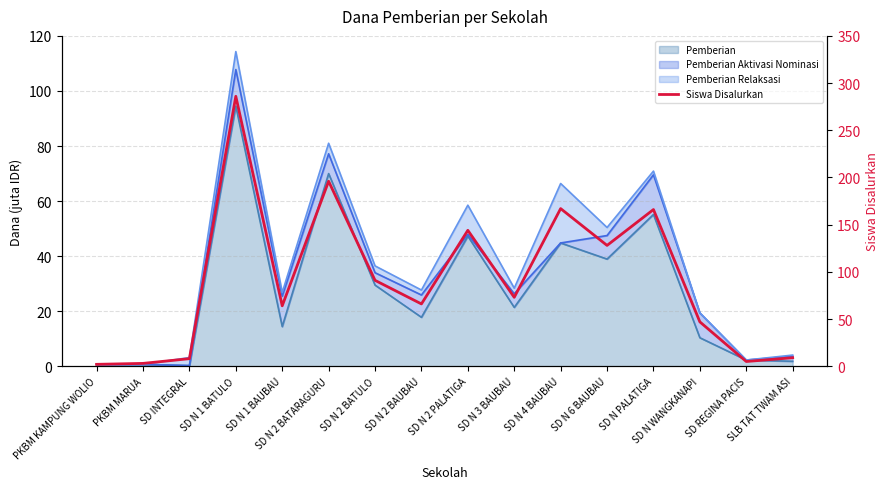

What is the average value?

91